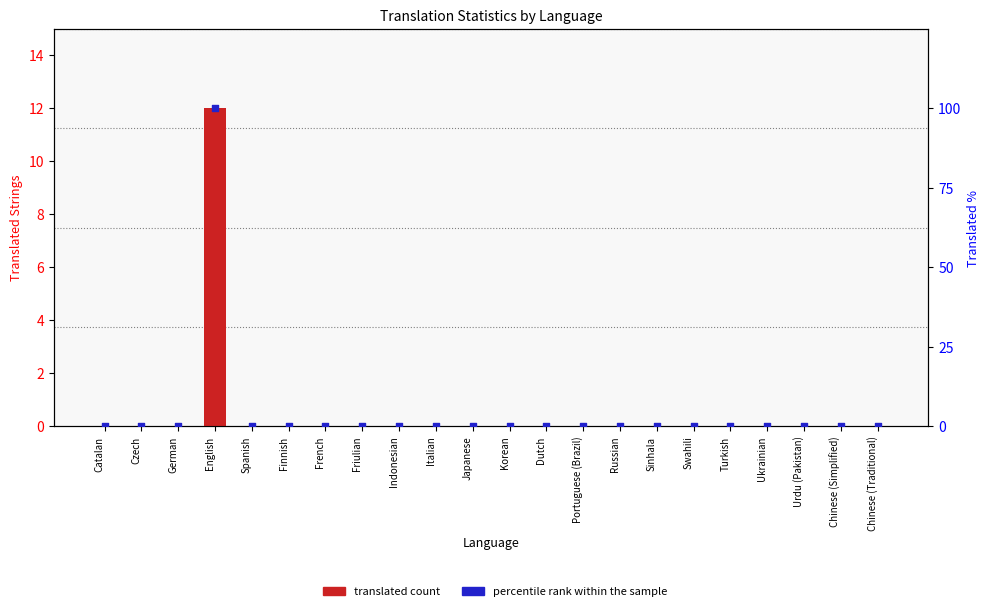

Which series has the largest Y range (max minus min)?

percentile rank within the sample